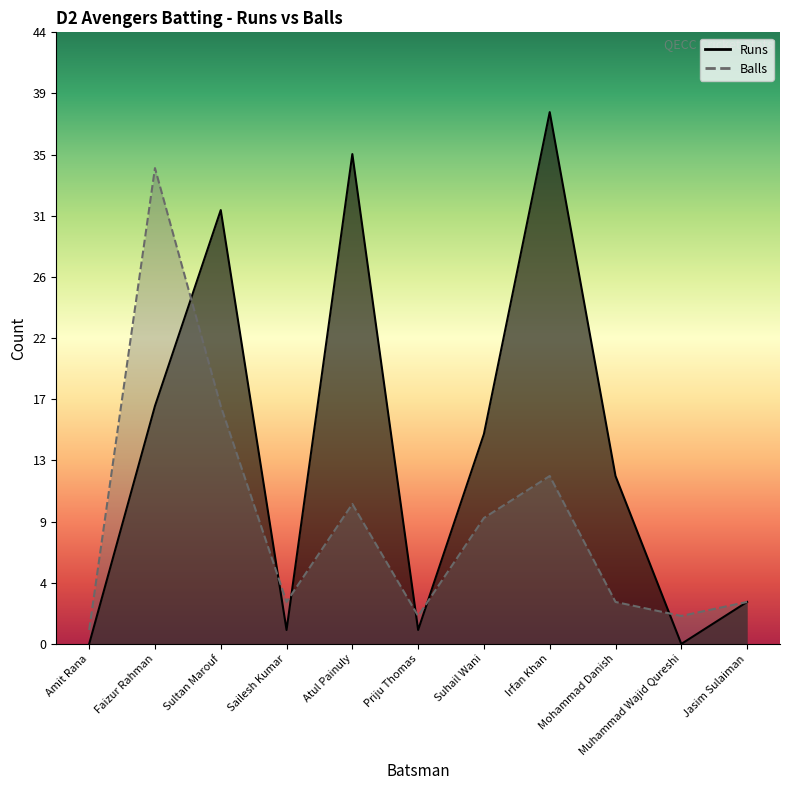

At how many categories does at least one series exceed 7?

6